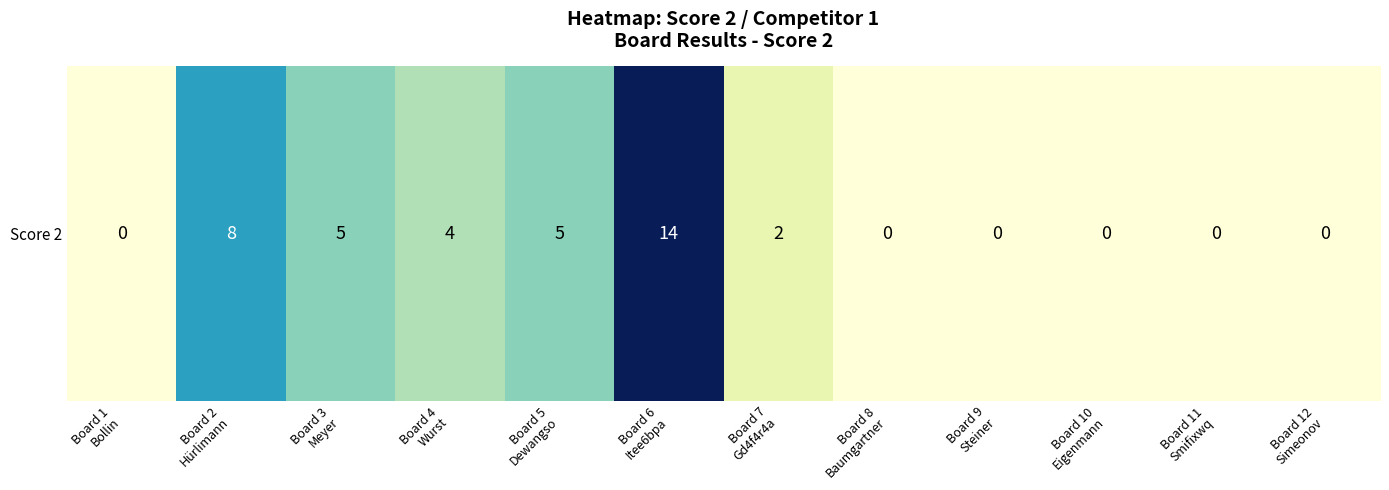

How many values exceed 2?

5